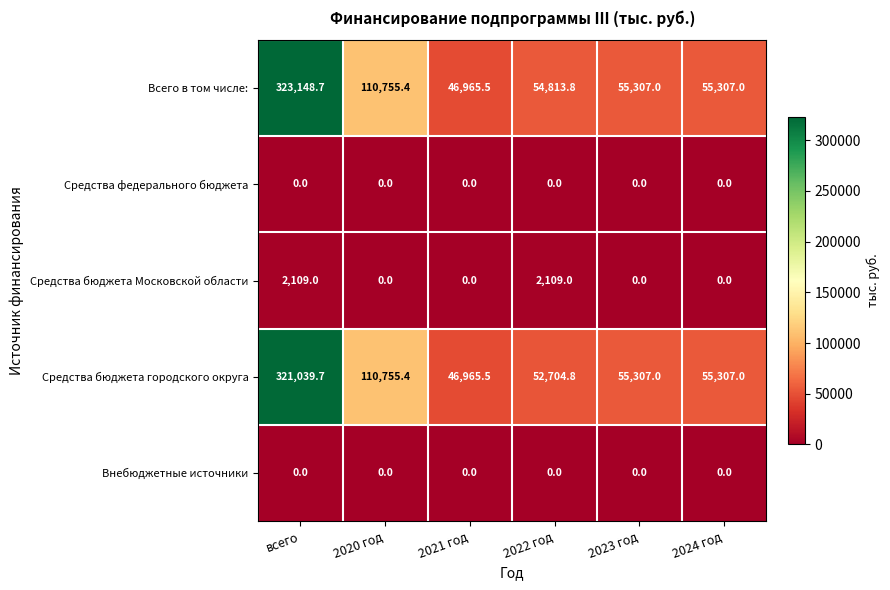

Reading left to right, list all the values displayed in this chart.

Всего в том числе:: 323148.7	110755.4	46965.5	54813.8	55307.0	55307.0
Средства федерального бюджета: 0.0	0.0	0.0	0.0	0.0	0.0
Средства бюджета Московской области: 2109.0	0.0	0.0	2109.0	0.0	0.0
Средства бюджета городского округа: 321039.7	110755.4	46965.5	52704.8	55307.0	55307.0
Внебюджетные источники: 0.0	0.0	0.0	0.0	0.0	0.0